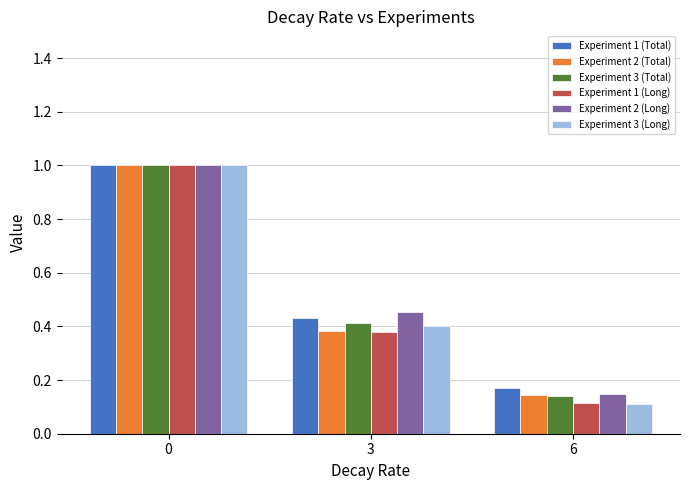

What is the total value across all series at 0?

6.0